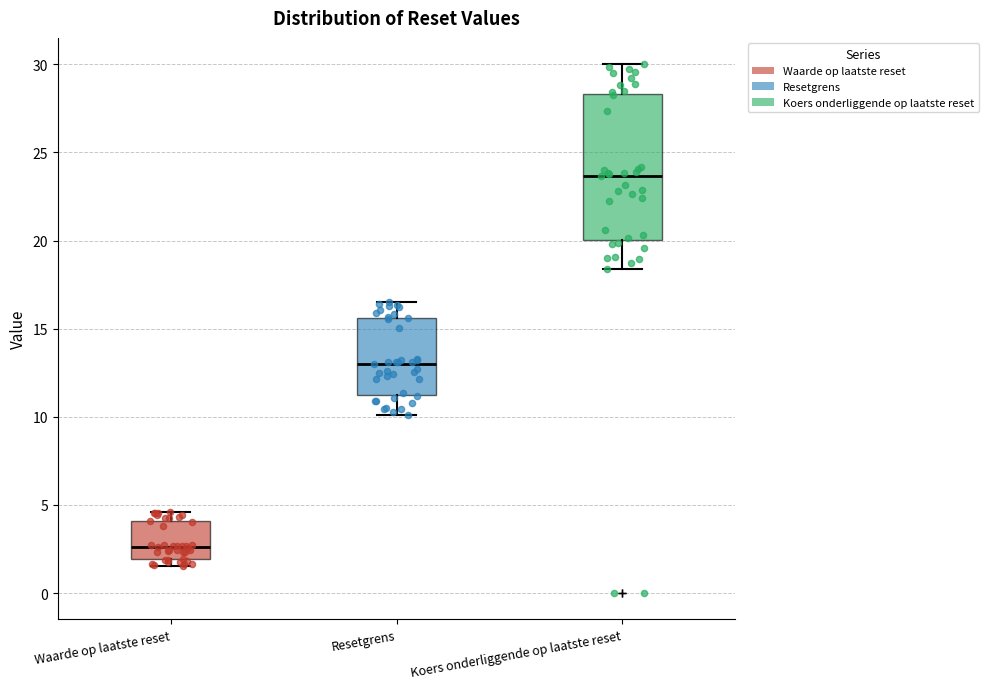

Which box is the tallest, from its lower edge to its upper edge?

Koers onderliggende op laatste reset